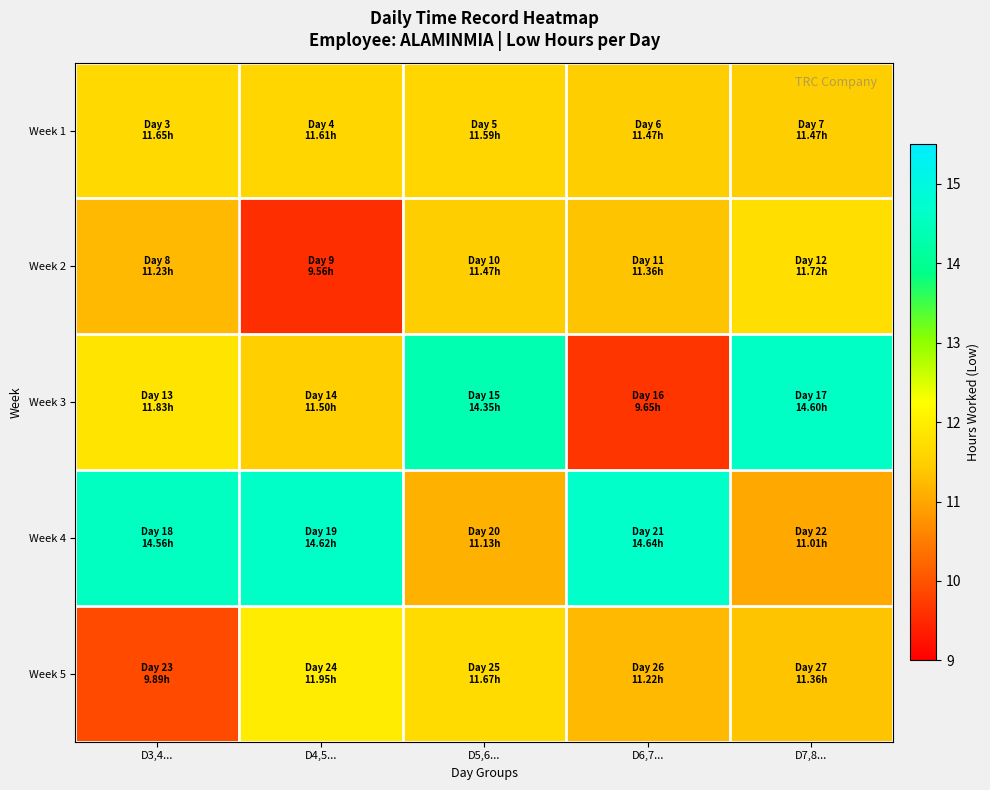

Reading left to right, list all the values displayed in this chart.

Week 1: D3,4...=11.7	D4,5...=11.6	D5,6...=11.6	D6,7...=11.5	D7,8...=11.5
Week 2: D3,4...=11.2	D4,5...=9.6	D5,6...=11.5	D6,7...=11.4	D7,8...=11.7
Week 3: D3,4...=11.8	D4,5...=11.5	D5,6...=14.3	D6,7...=9.7	D7,8...=14.6
Week 4: D3,4...=14.6	D4,5...=14.6	D5,6...=11.1	D6,7...=14.6	D7,8...=11.0
Week 5: D3,4...=9.9	D4,5...=11.9	D5,6...=11.7	D6,7...=11.2	D7,8...=11.4